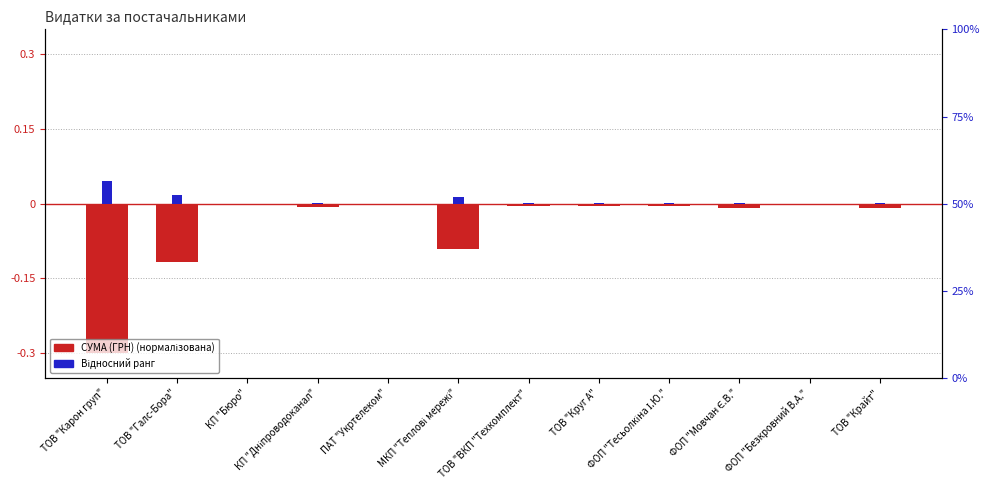

What is the label of the 3rd bar from the right?

ФОП "Мовчан Є.В."